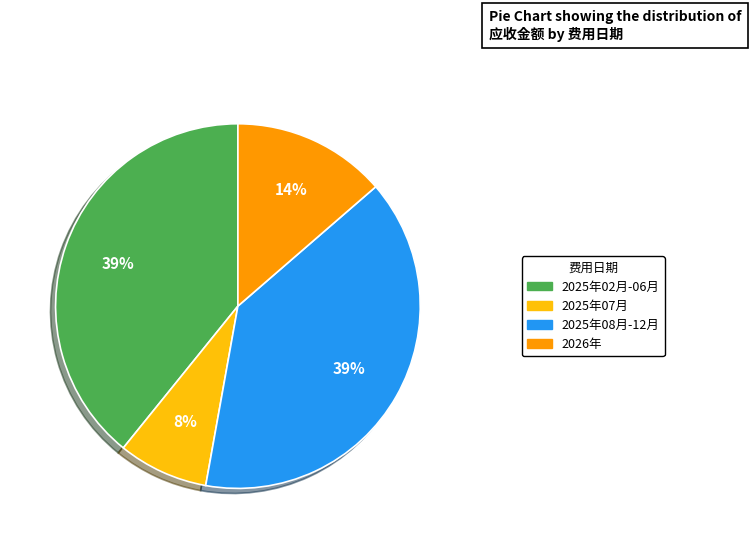

Count the number of slices in the pie.

4